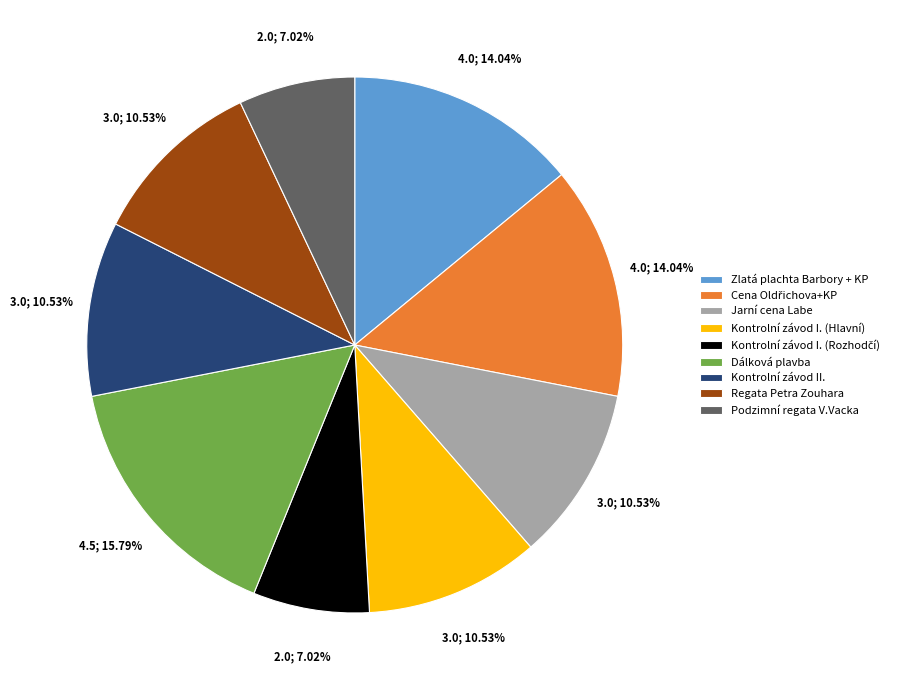

True or false: Dálková plavba accounts for 16% of the total.

True